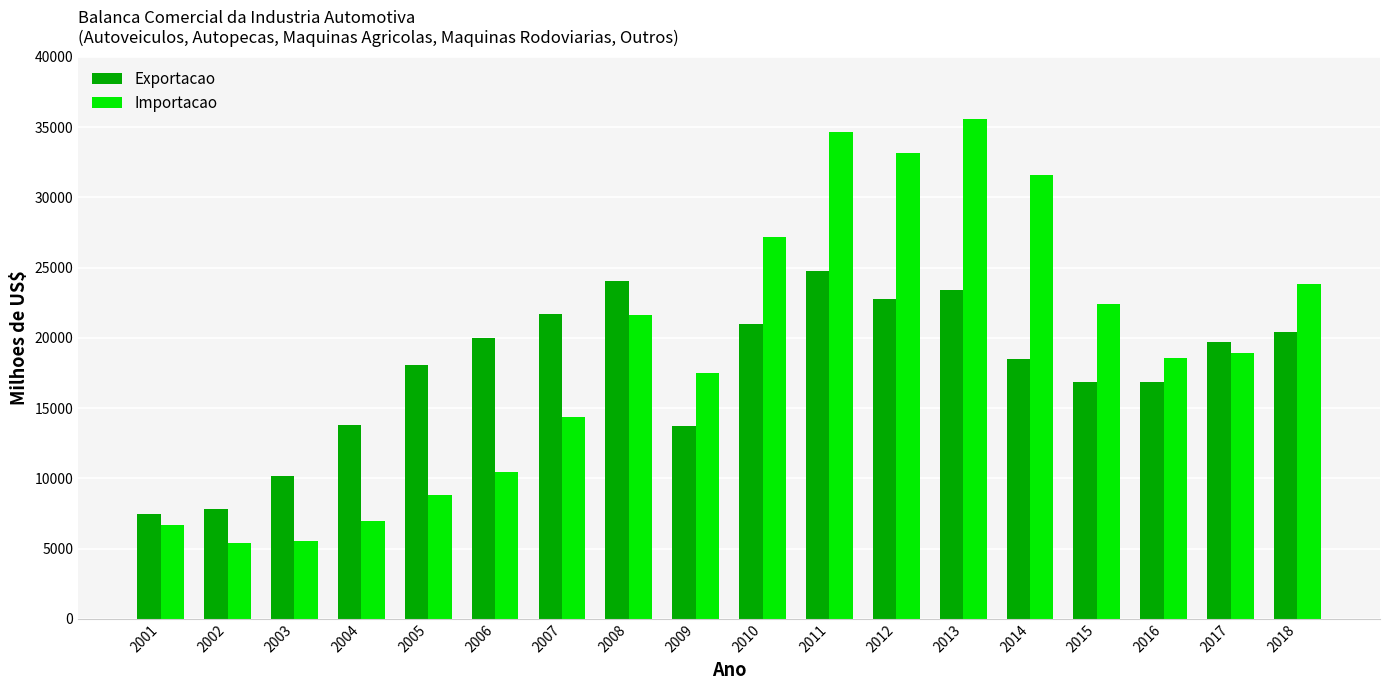

What is the difference between the Importacao values at 2002 and 2008?

16226.4